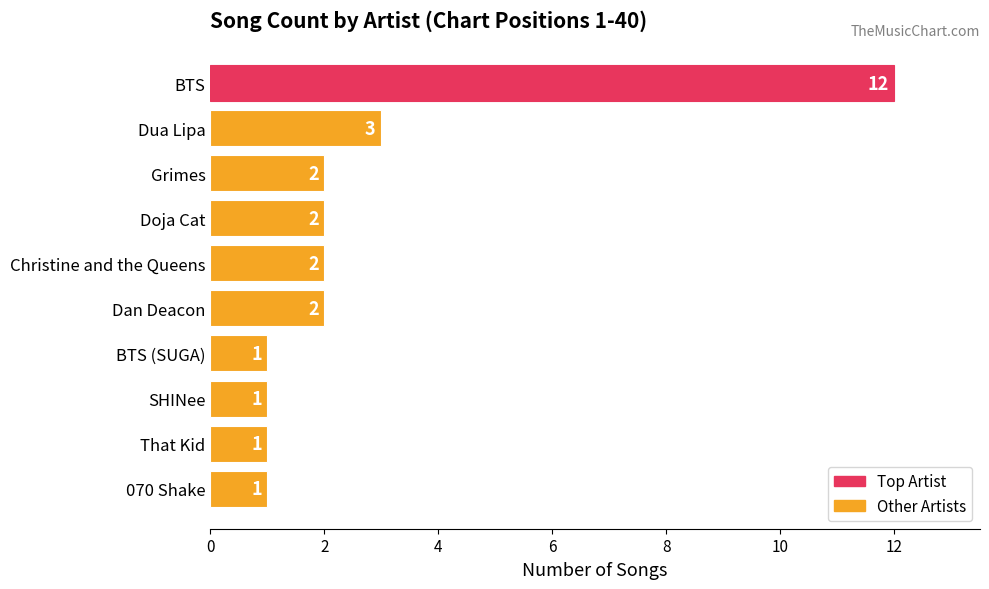

What is the sum of the values at Dua Lipa and That Kid?

4